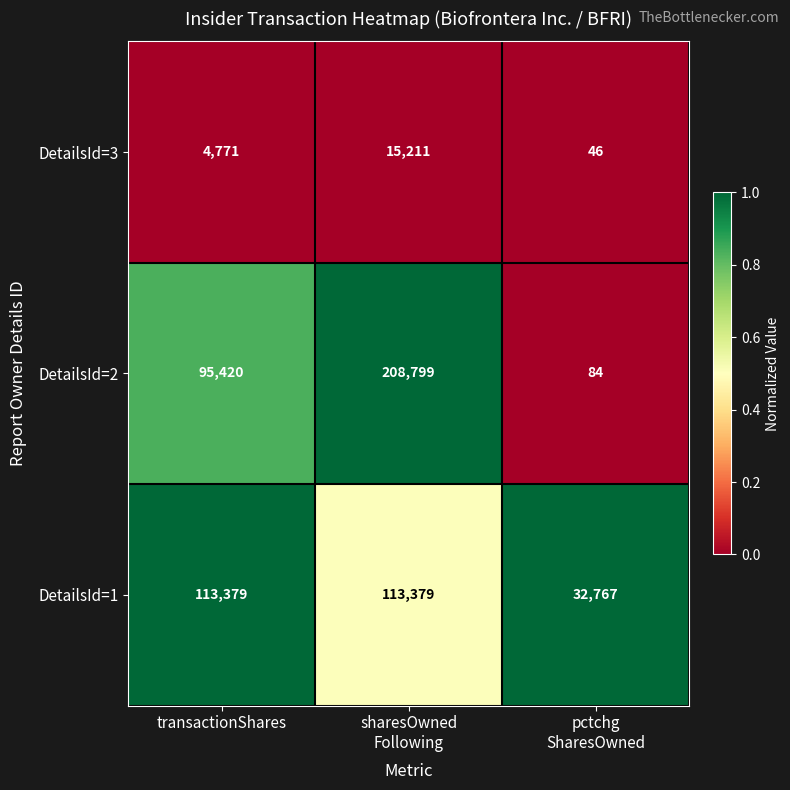

The value of DetailsId=3 at transactionShares is 4771. True or false?

True